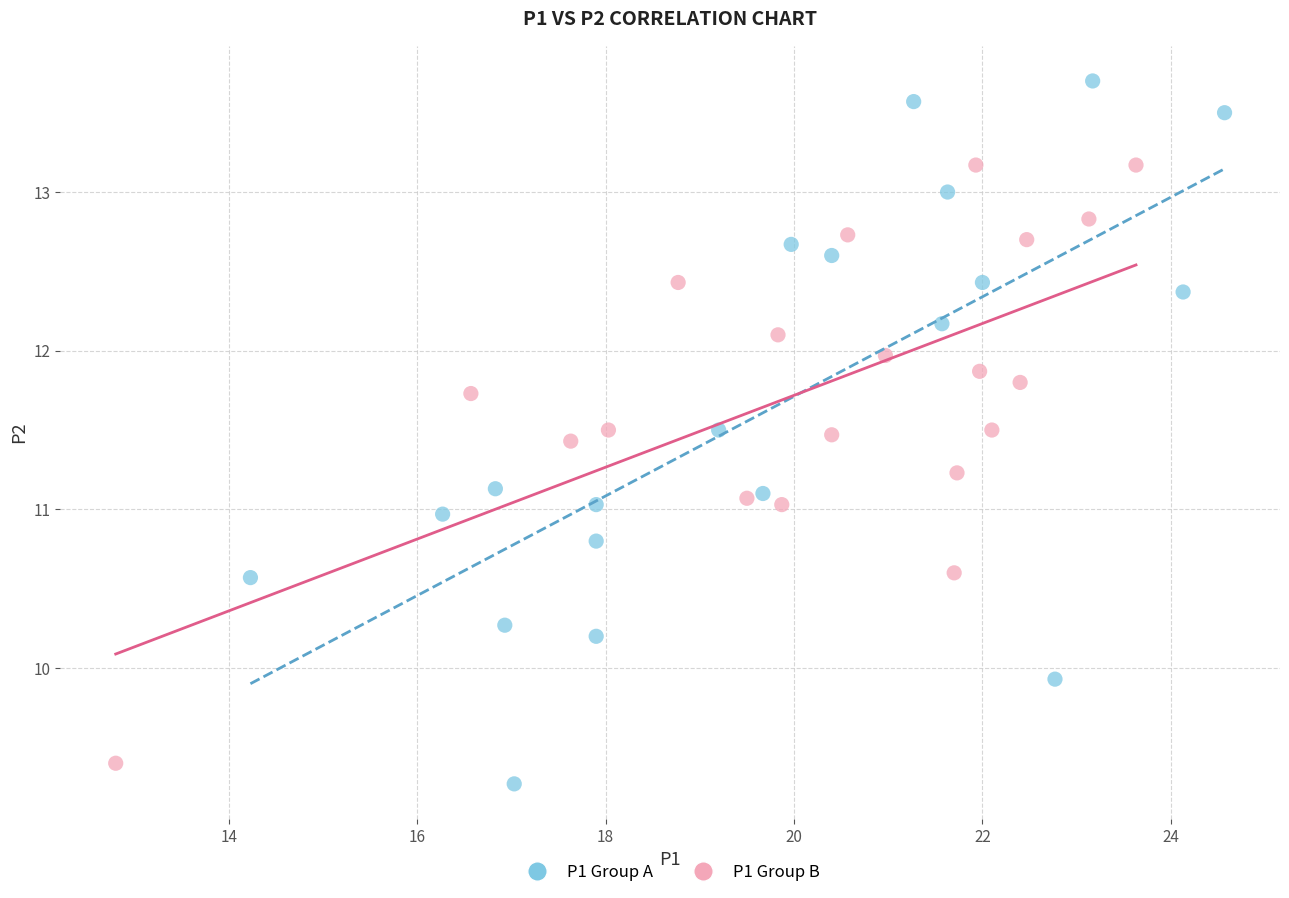

Which series contains the highest Y value?

P1 Group A